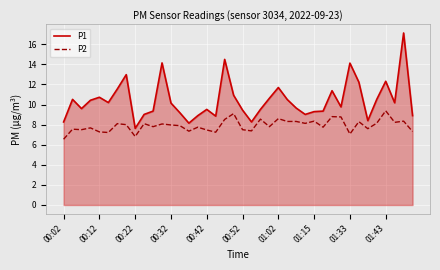

Which series has the largest range (max minus min)?

P1